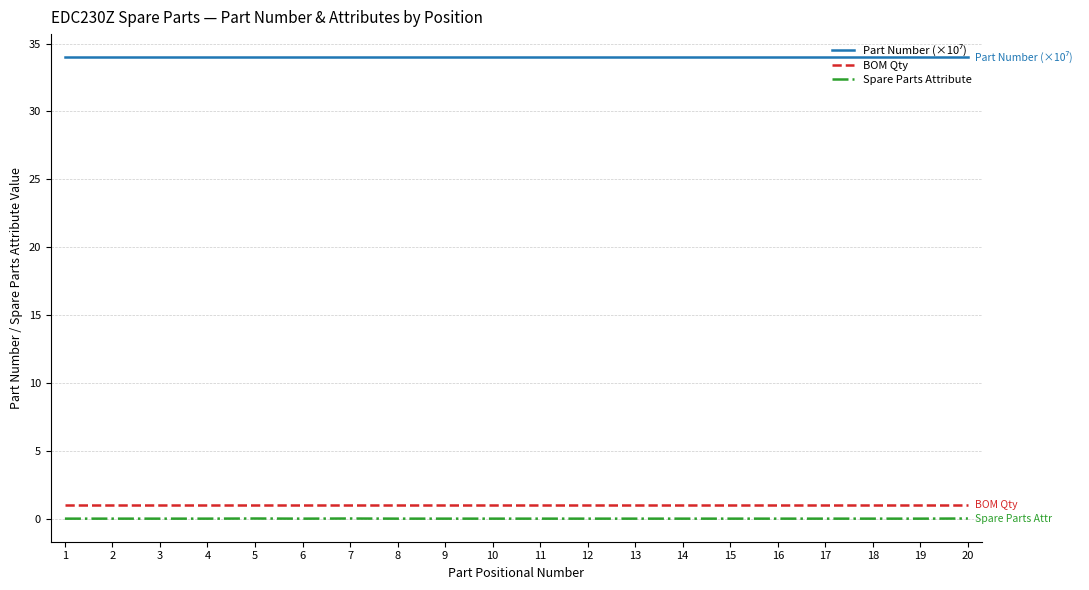

What is the total value across all series at 19?

35.0